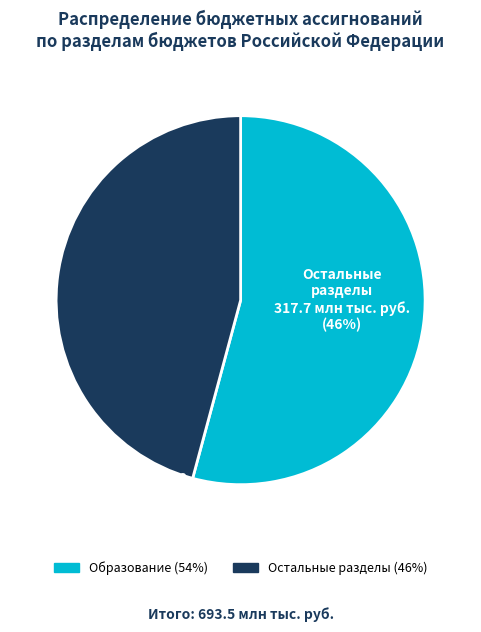

Is there a majority slice in this chart?

Yes